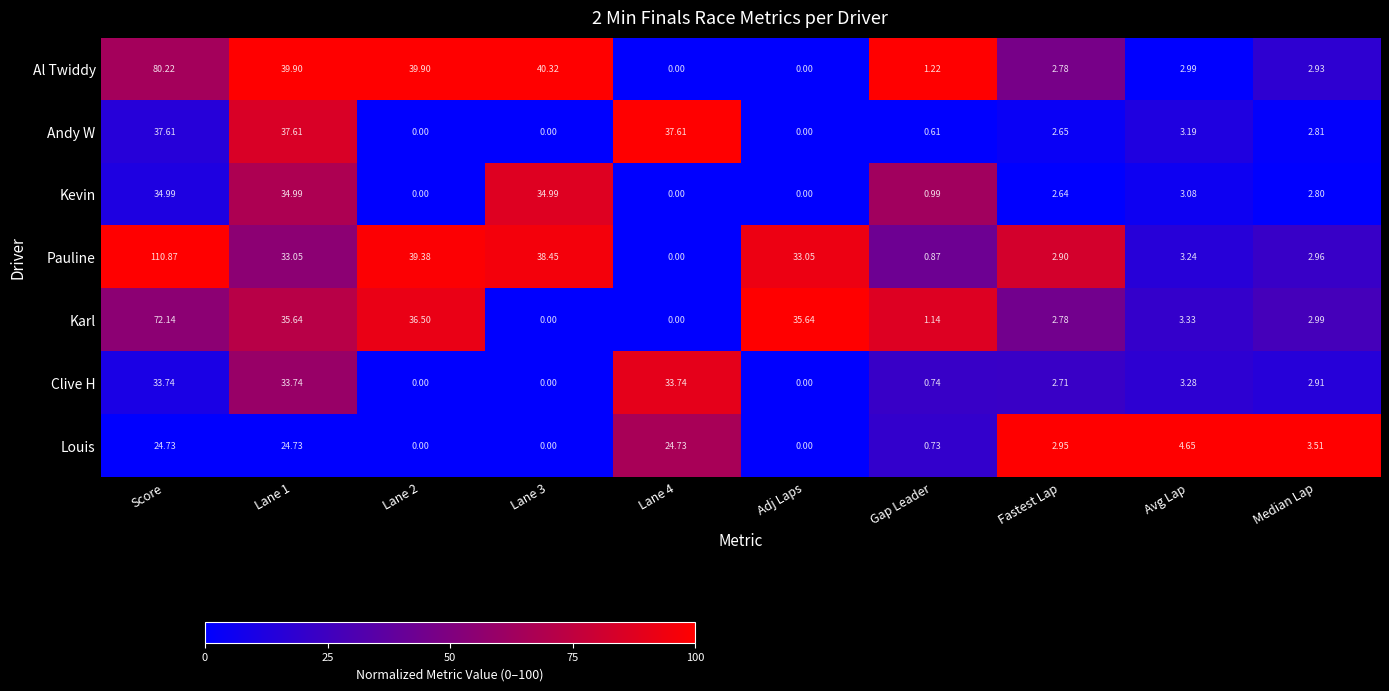

Which category has the highest value across all series?

Score